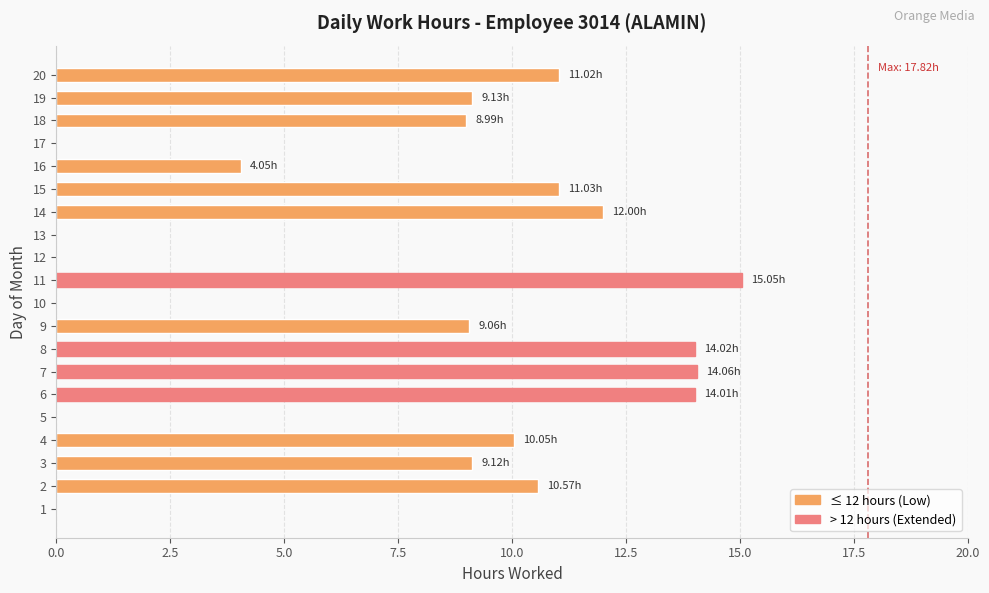

What is the sum of the values at 19 and 10?

9.1